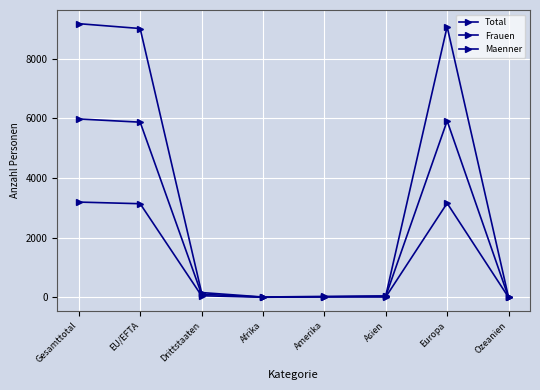

Where is the first local maximum for Frauen?

Amerika